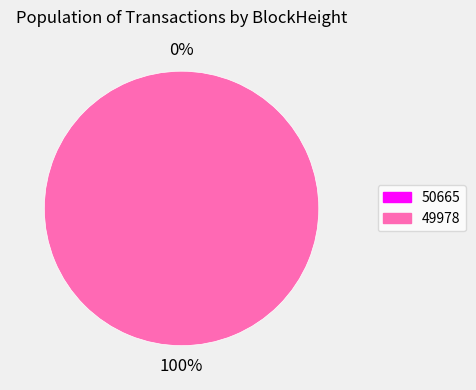

What is the majority slice?

49978